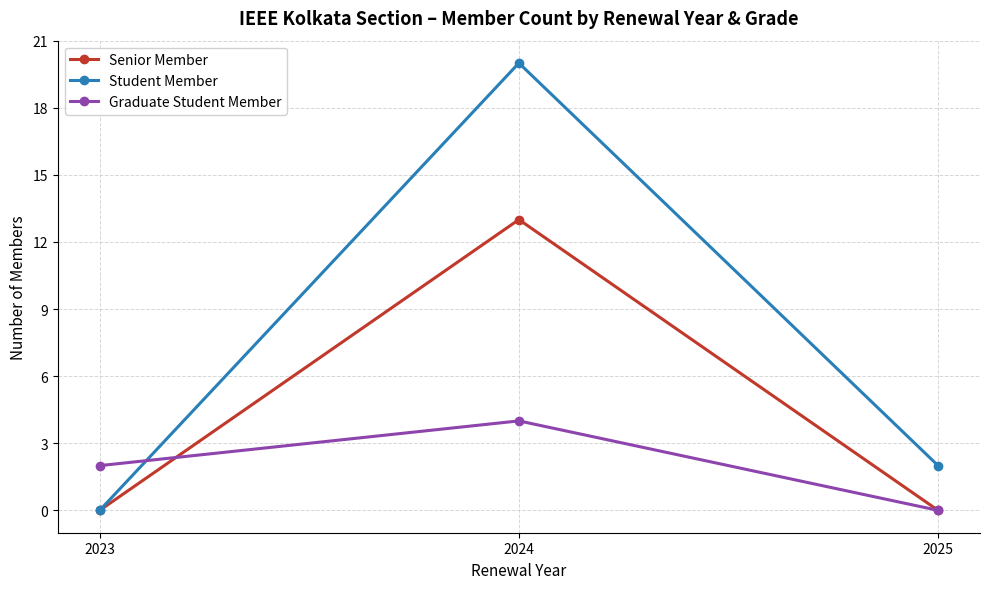

At which category is the sum across all series the highest?

2024